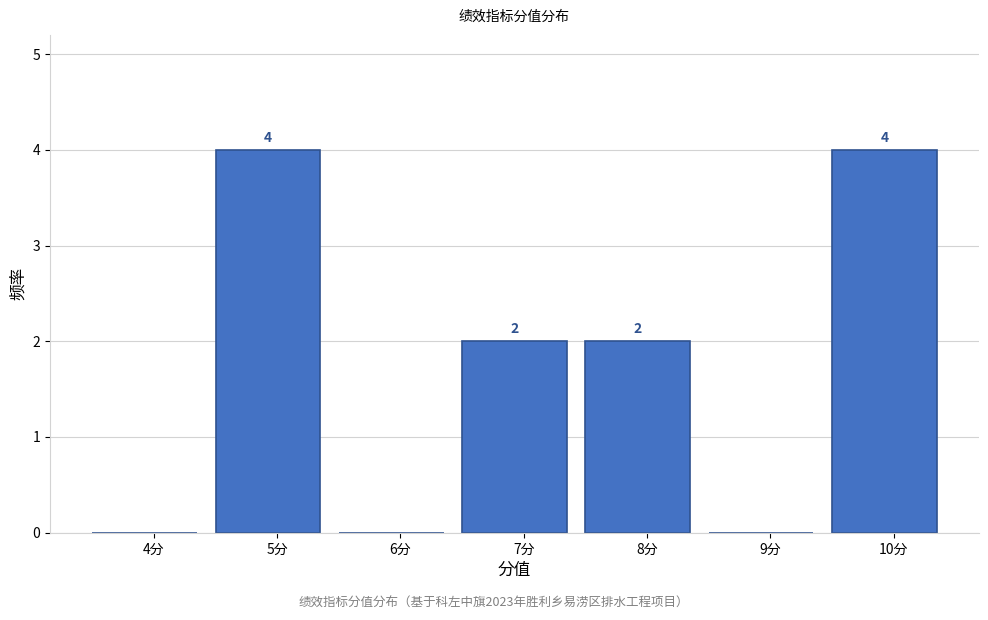

Reading left to right, what are all the values shown in this chart?

4分=0	5分=4	6分=0	7分=2	8分=2	9分=0	10分=4